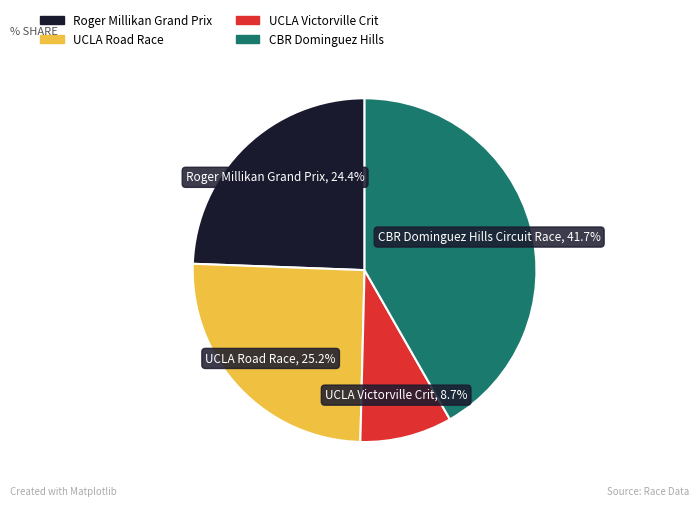

Count the number of slices in the pie.

4